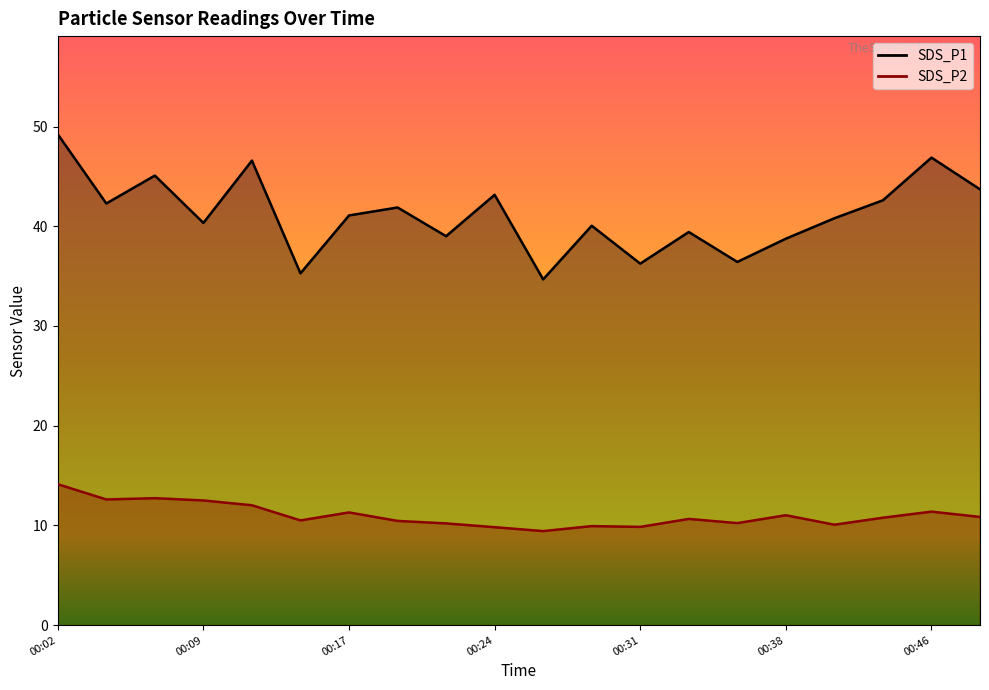

What are all the series names shown in the legend?

SDS_P1, SDS_P2